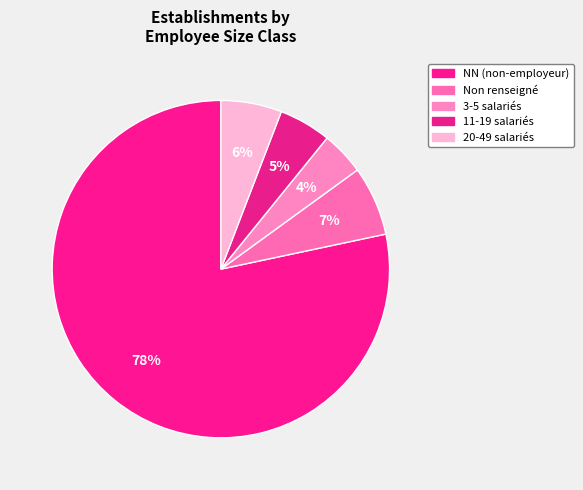

How many slices are in this pie chart?

5